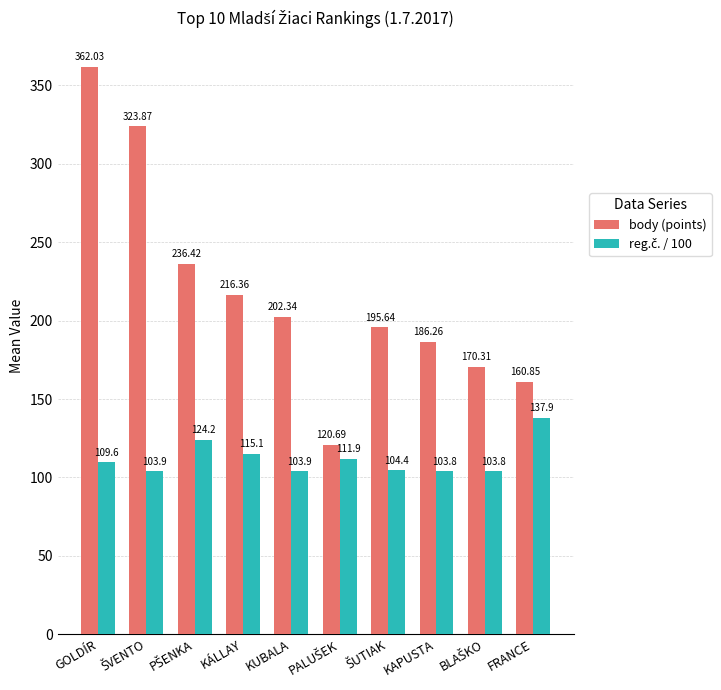

At how many categories does at least one series exceed 340?

1